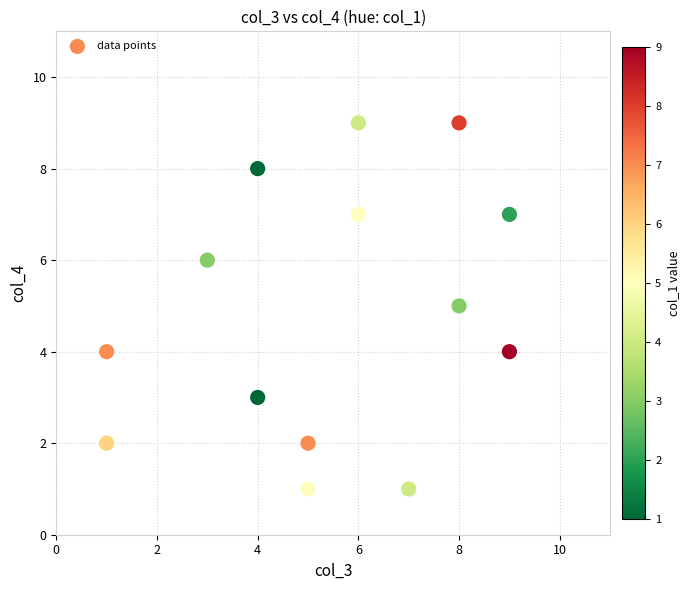

What is the range of X values (max minus min)?

8